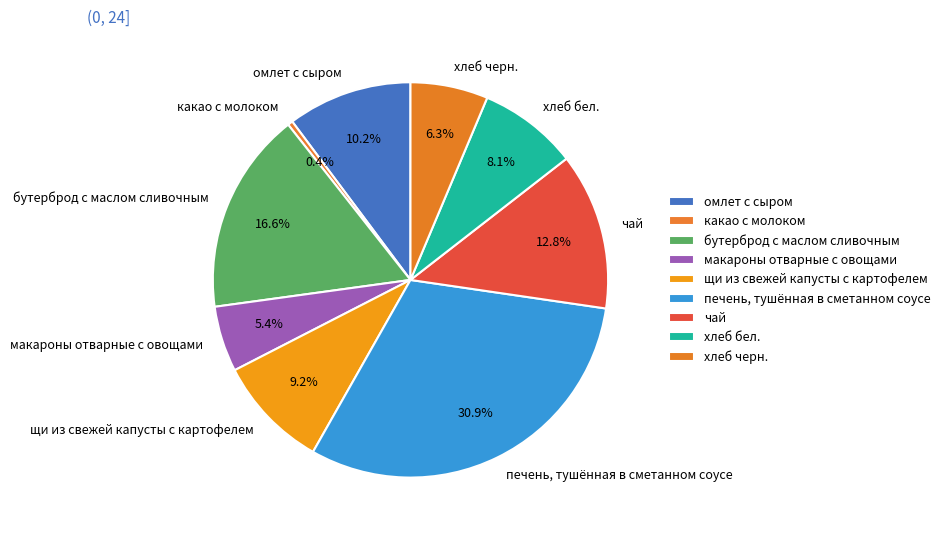

To the nearest percent, what is the average slice percentage?

11%